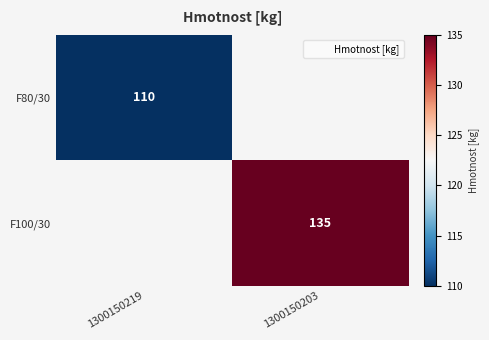

The F80/30 series shows 189 at 1300150219. True or false?

False